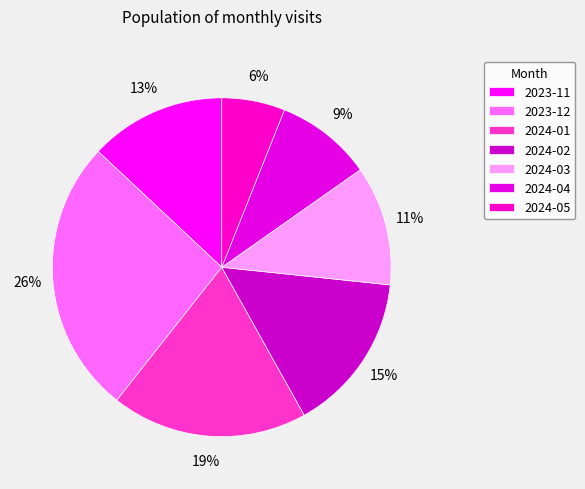

Which has a higher value, 2024-03 or 2023-12?

2023-12